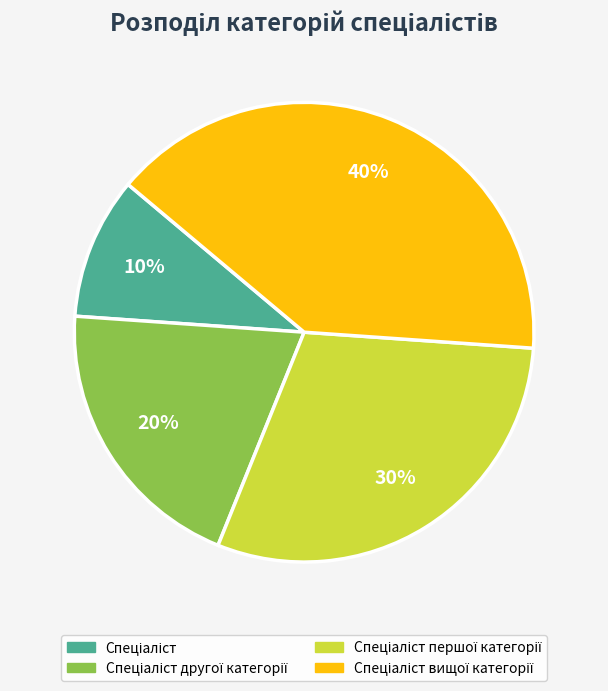

Is there a majority slice in this chart?

No